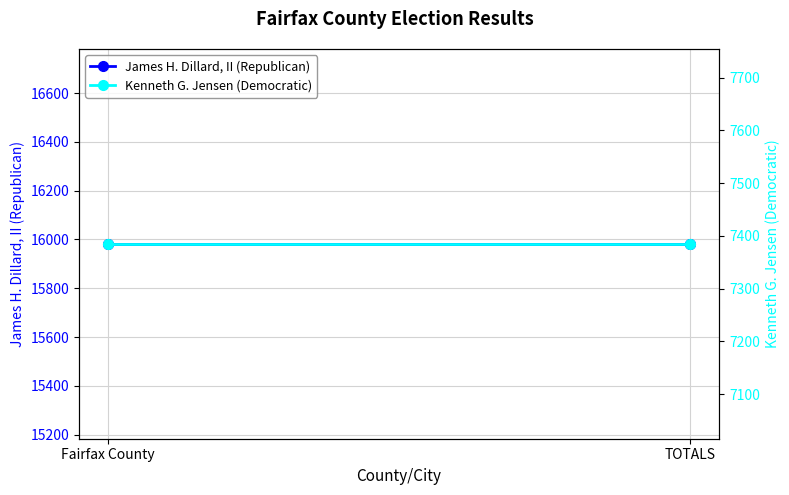

At Fairfax County, list the series in order from largest to smallest.

James H. Dillard, II (Republican), Kenneth G. Jensen (Democratic)